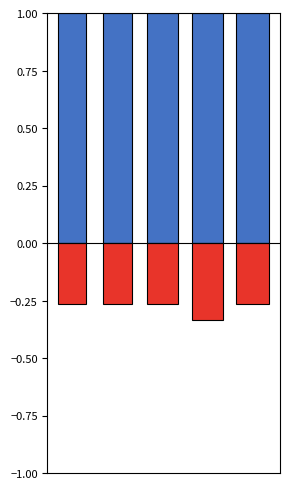

Does the chart contain any negative values?

Yes